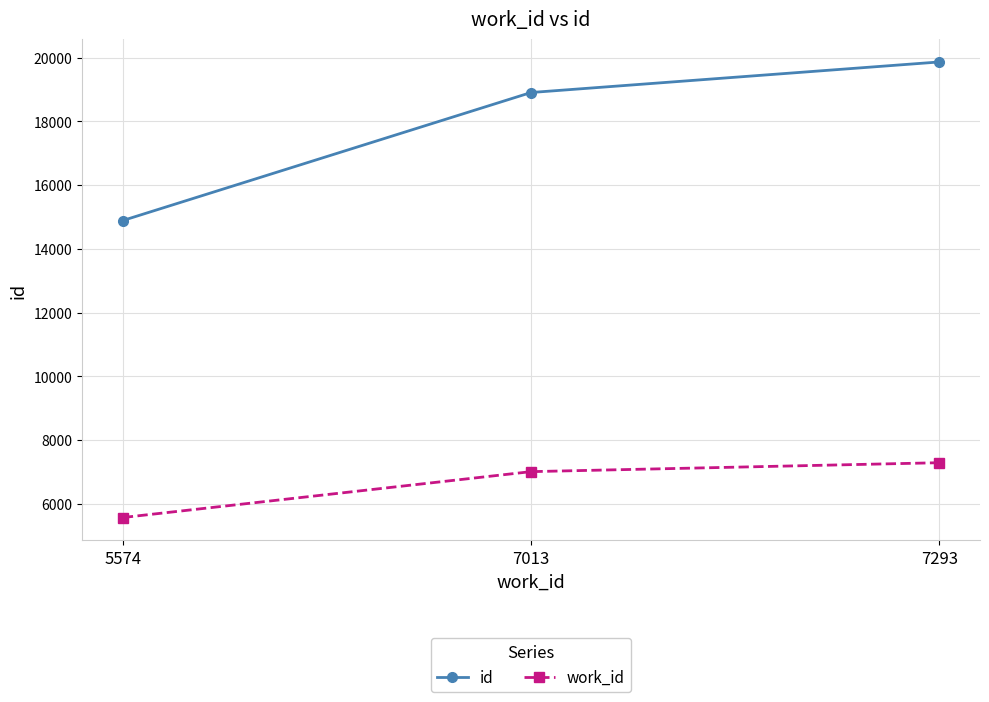

What is the sum of all work_id values?

19880